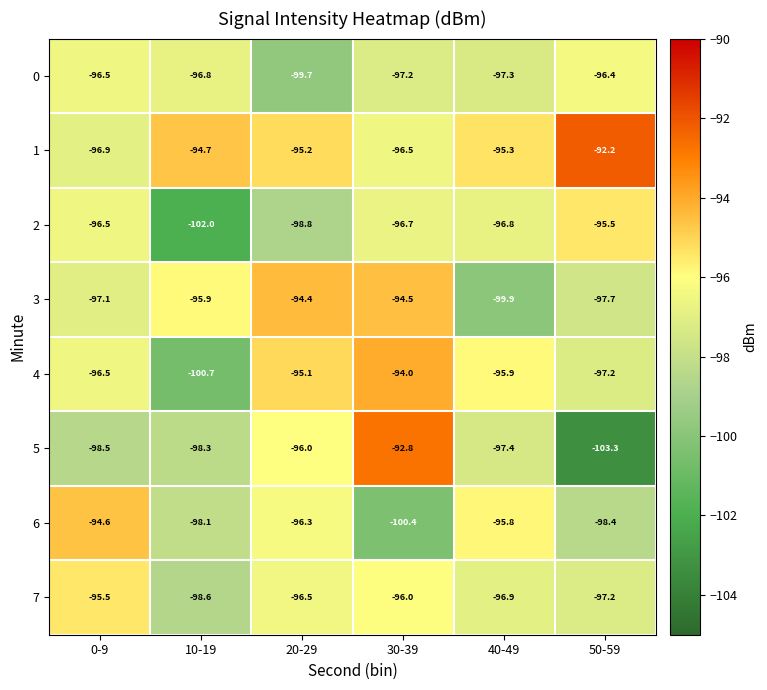

How many series are shown in this chart?

8